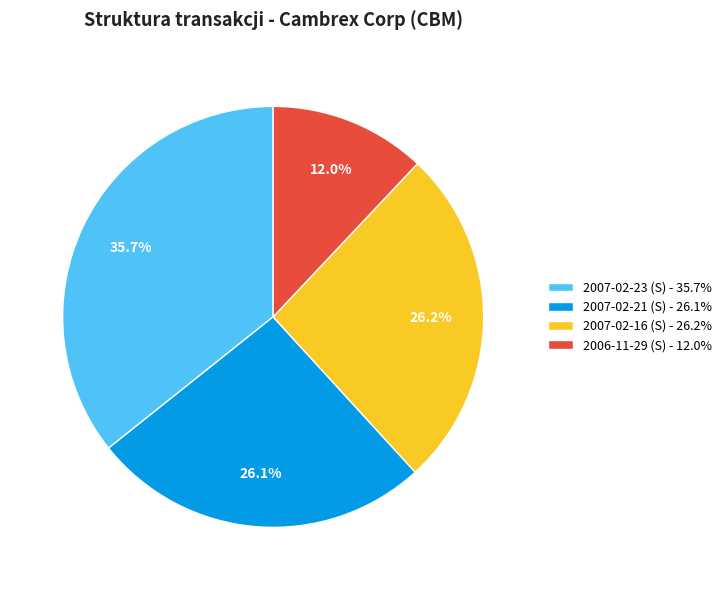

Count the number of slices in the pie.

4